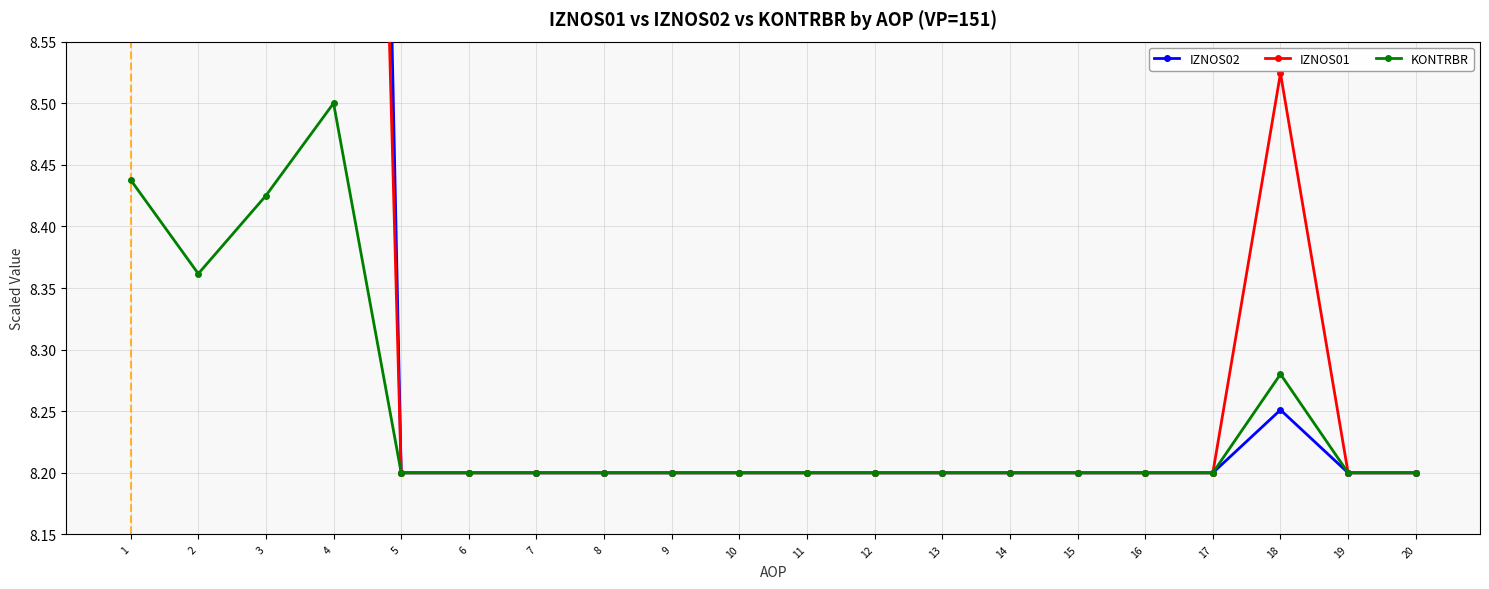

What is the difference between the second highest and second lowest values in the KONTRBR series?

0.2